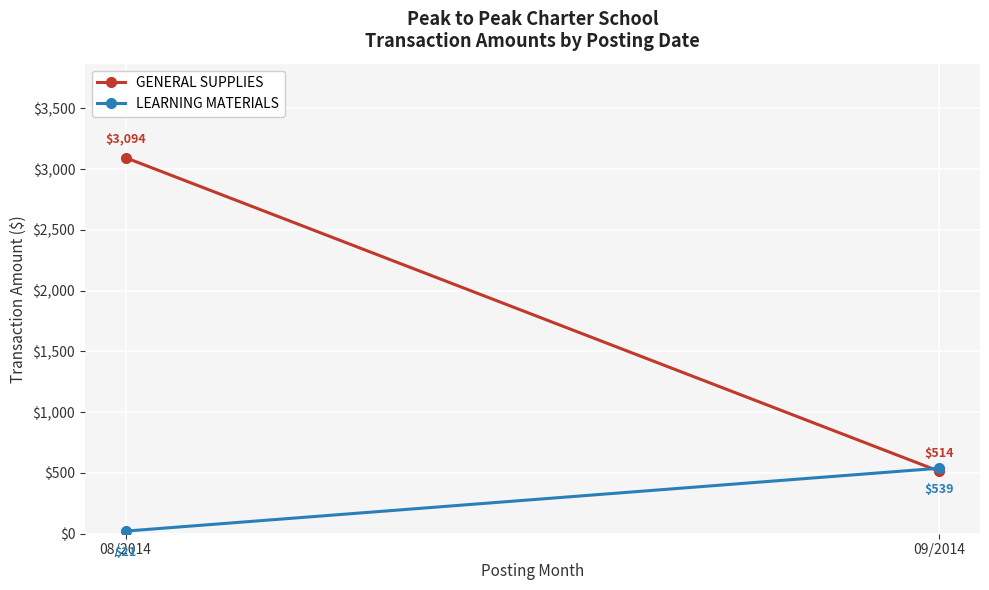

Count the number of data series in this chart.

2